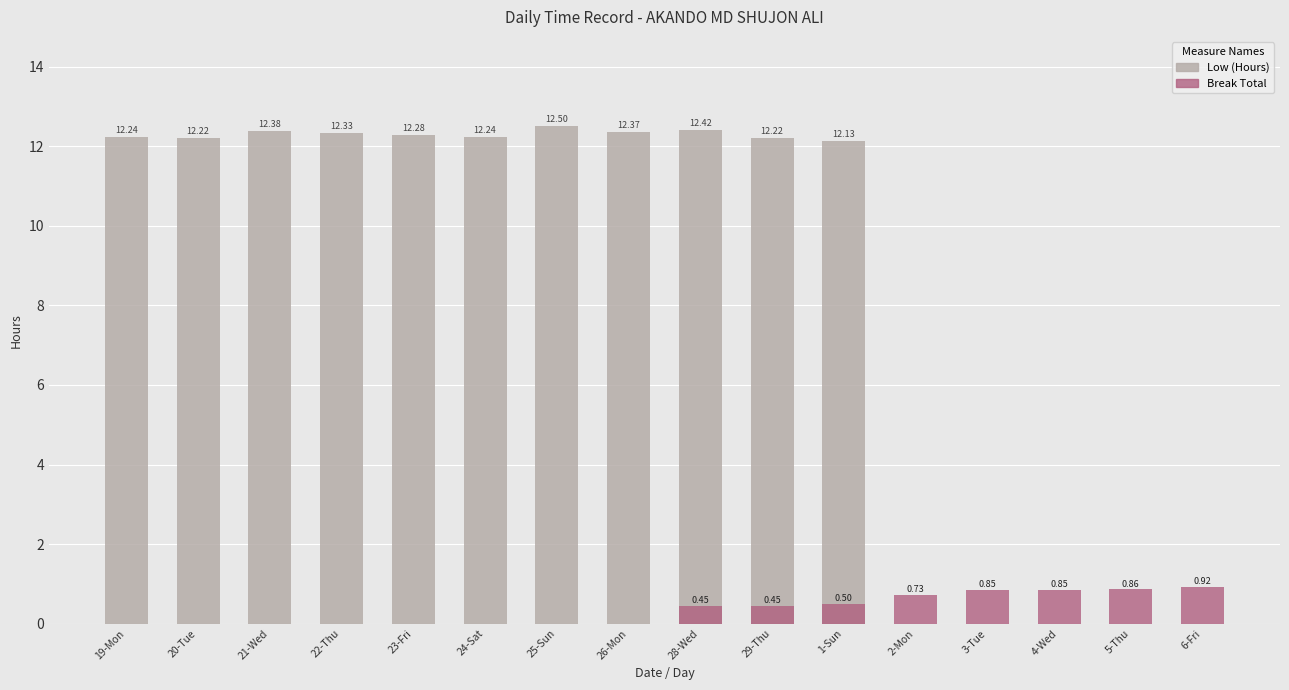

What is the difference between the highest and lowest values at 3-Tue?

0.8